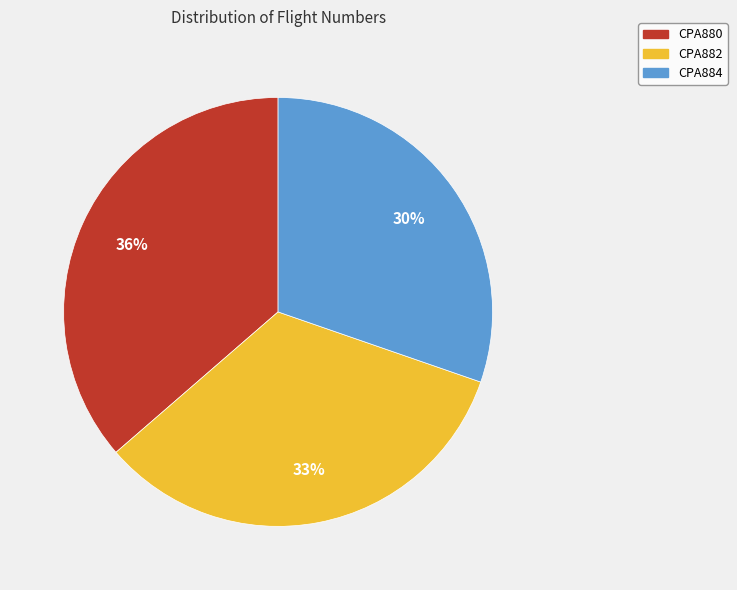

To the nearest percent, what percentage of the pie is CPA884?

30%